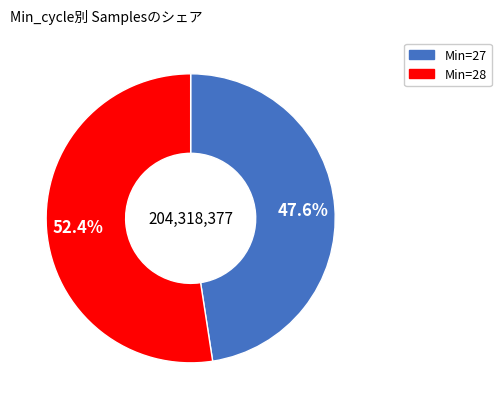

Does any single category account for the majority?

Yes